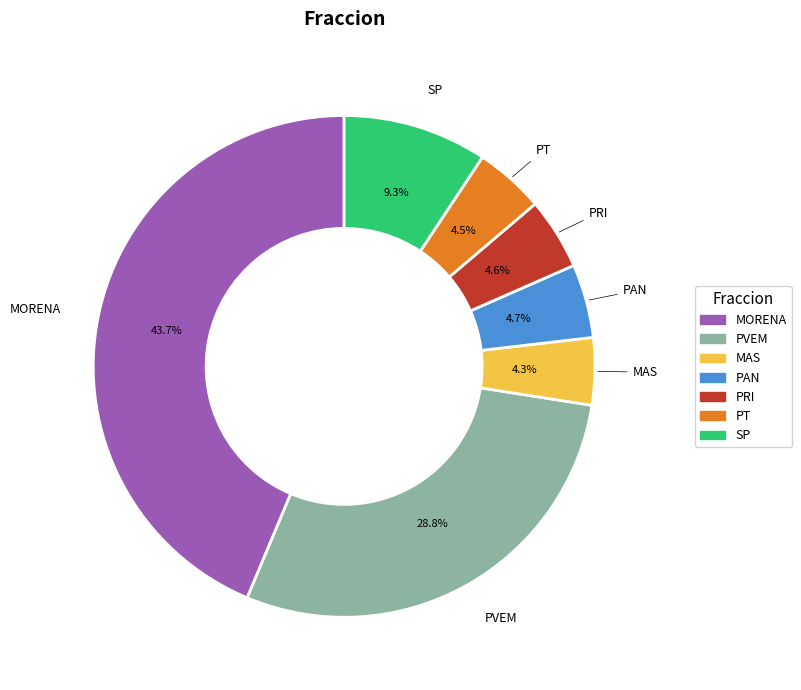

What is the ratio of the value at PVEM to the value at PT?

6.4